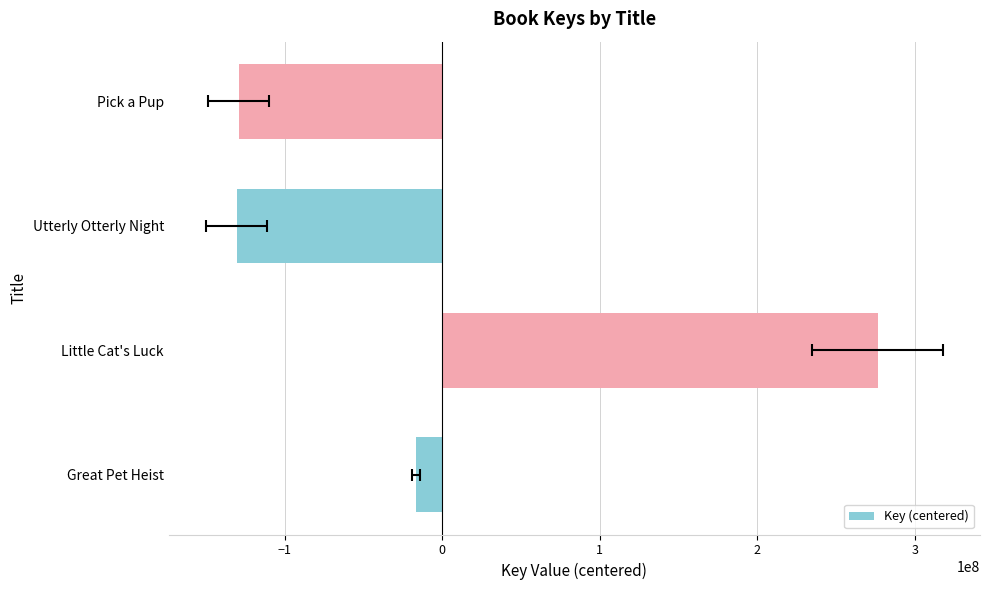

What is the smallest value displayed?

-130648186.2